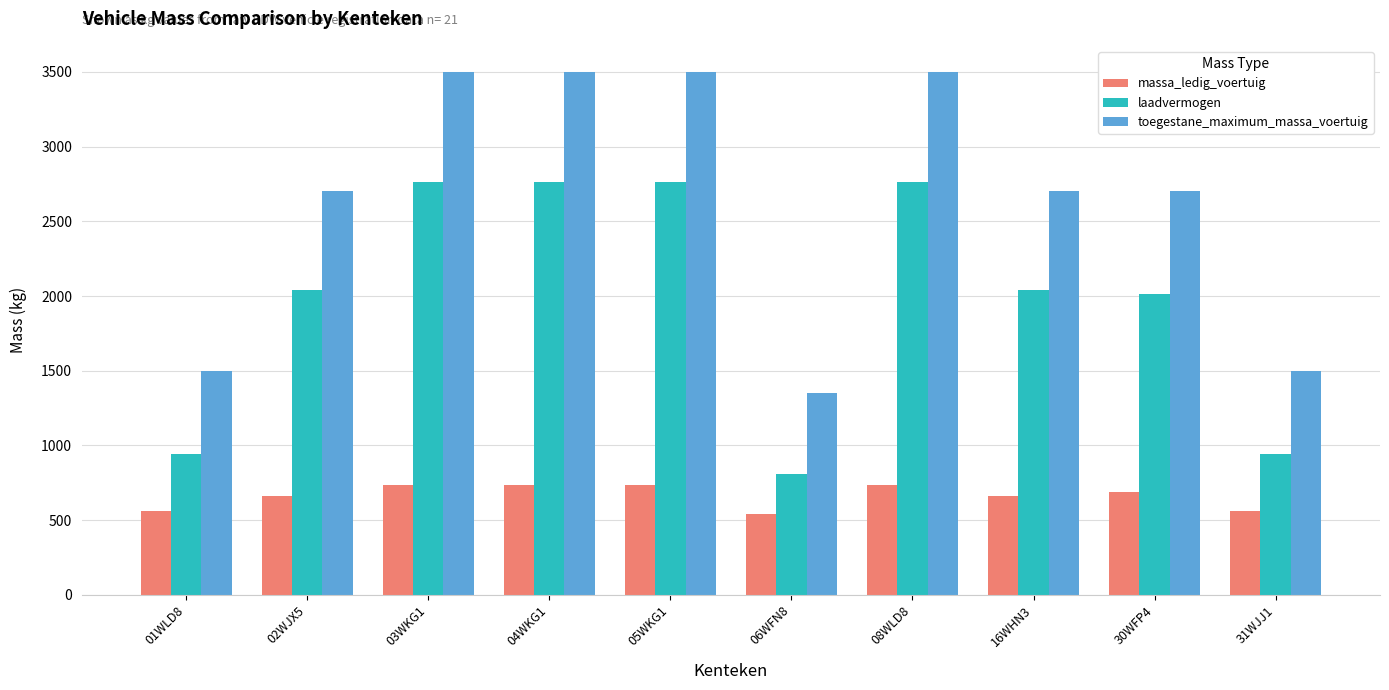

Rank the series by their maximum value, from highest to lowest.

toegestane_maximum_massa_voertuig, laadvermogen, massa_ledig_voertuig